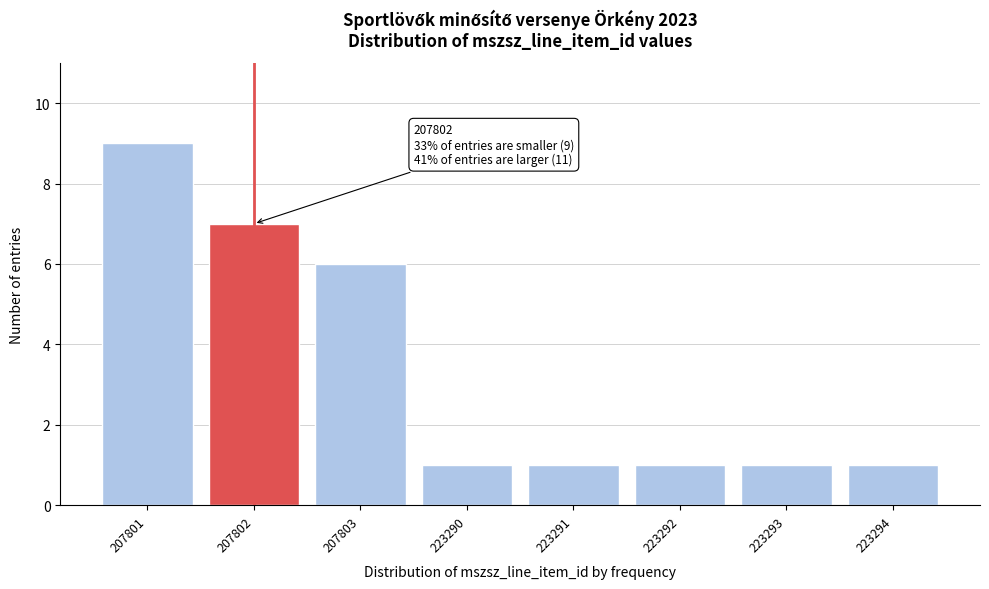

Reading left to right, transcribe all the data shown in this chart.

207801=9	207802=7	207803=6	223290=1	223291=1	223292=1	223293=1	223294=1